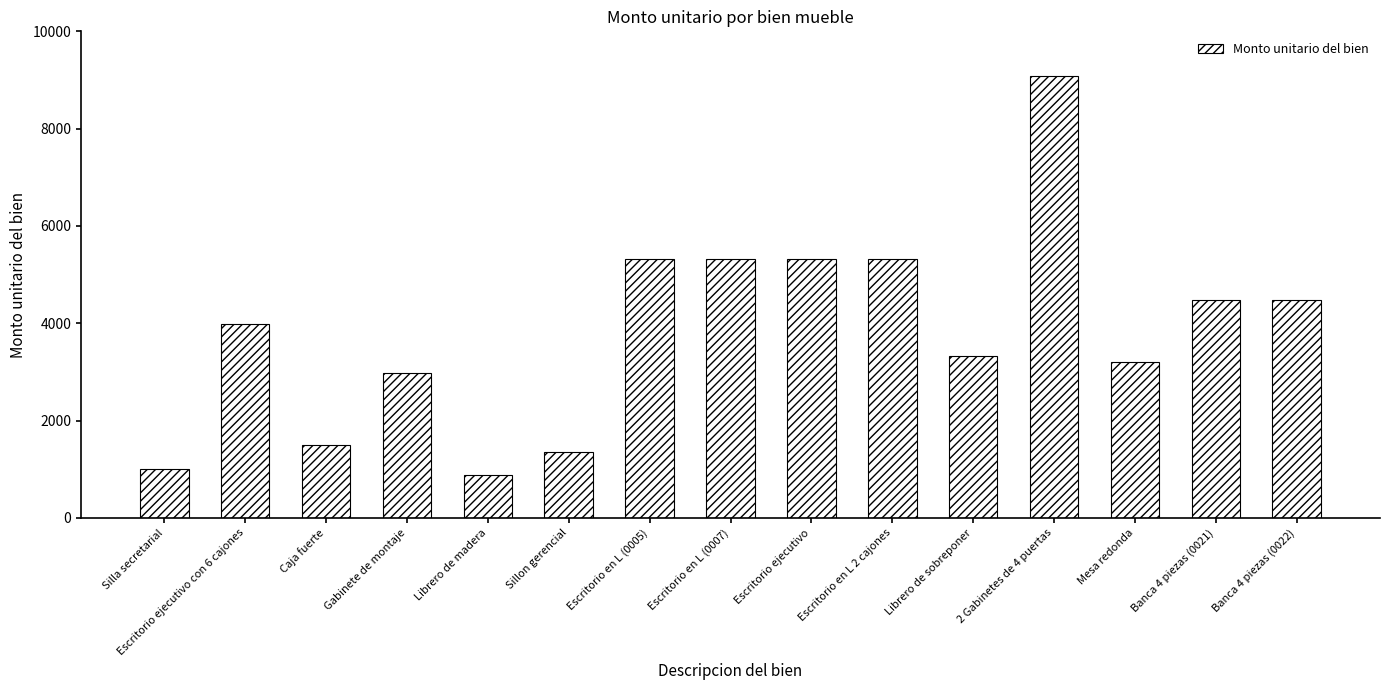

What is the difference between the maximum and minimum values?

8205.7